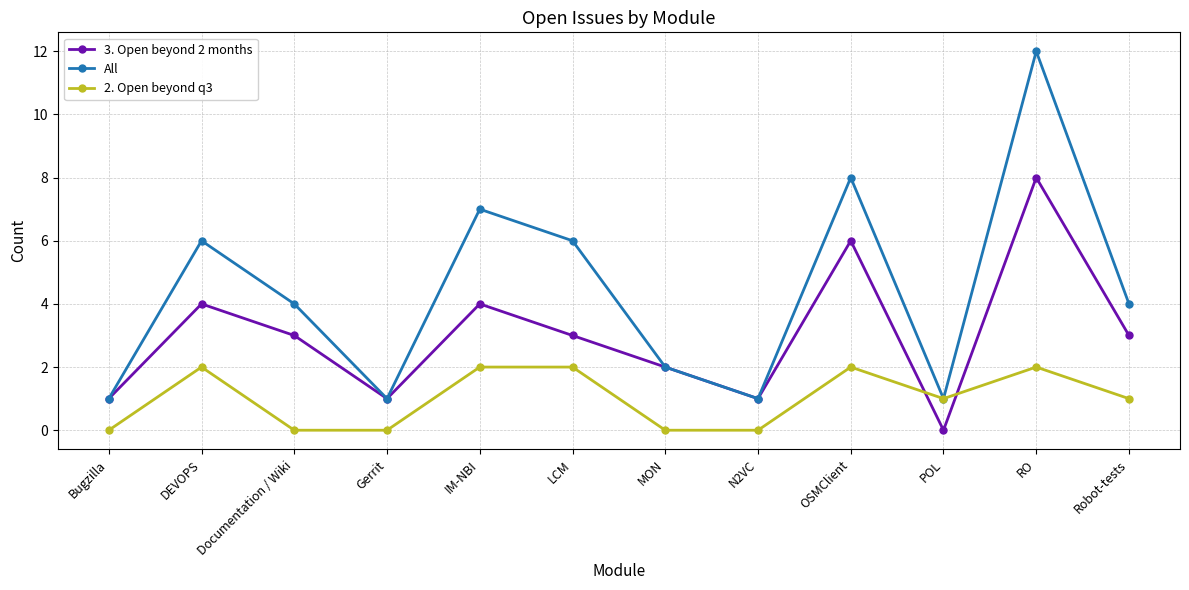

The 2. Open beyond q3 series shows 2 at IM-NBI. True or false?

True